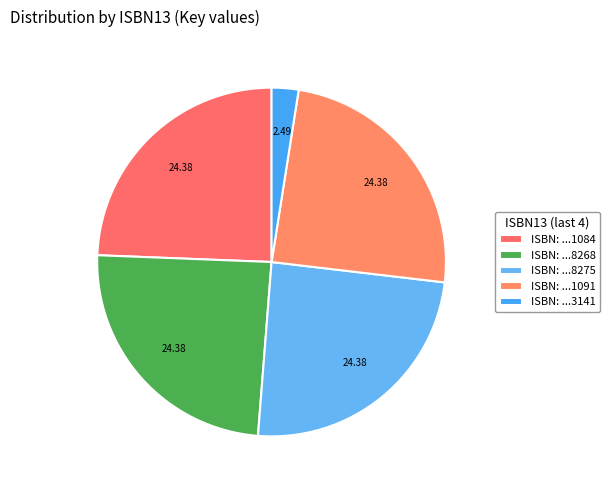

Is there any slice that represents more than half of the pie?

No